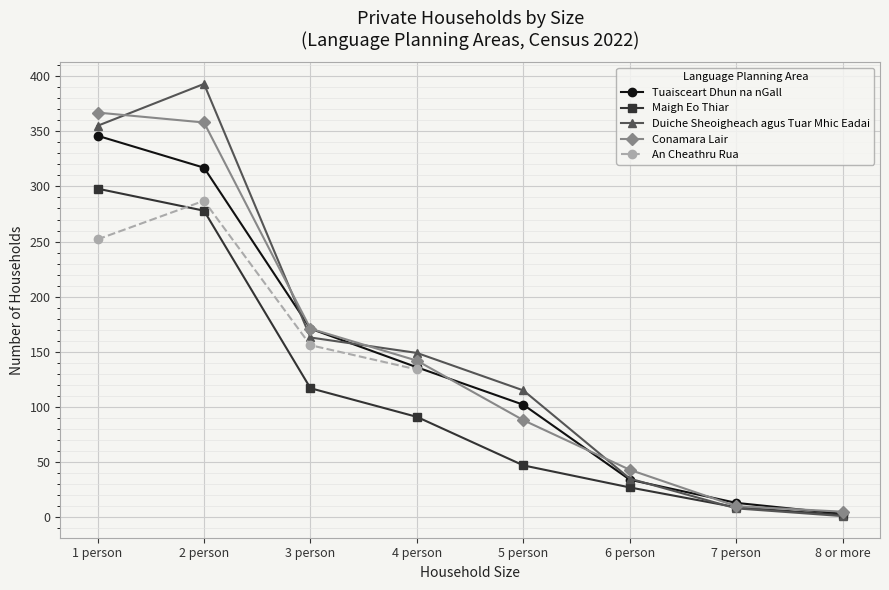

What is the difference between the highest and lowest values at 5 person?

68